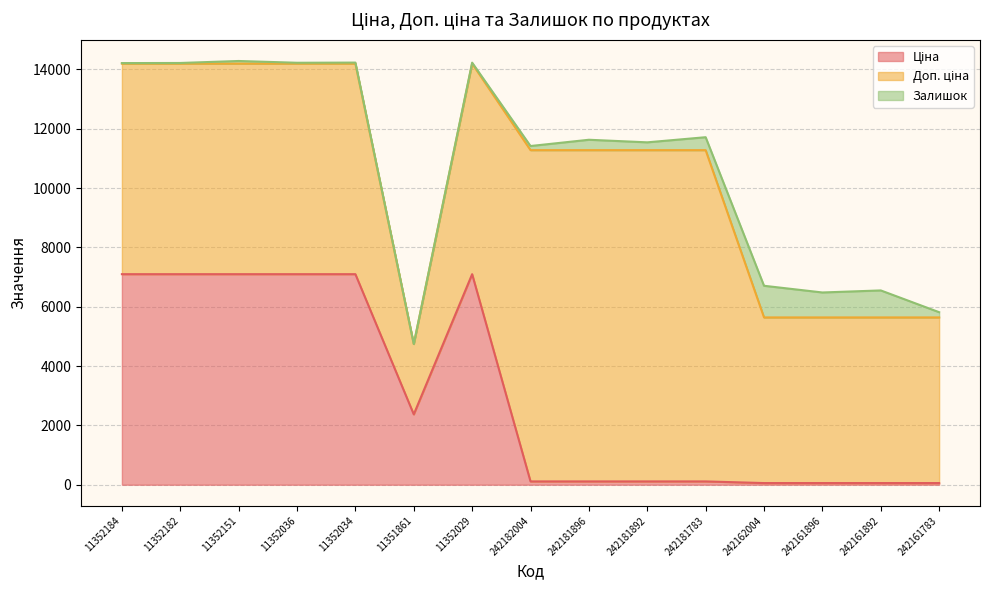

In Ціна, how many points are lower than both neighbors (excluding endpoints)?

1